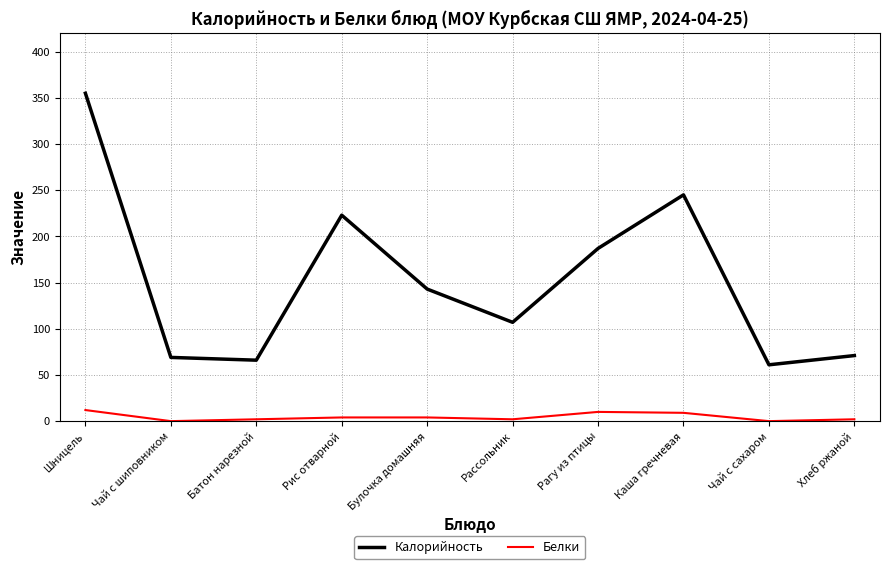

True or false: Белки and Калорийность intersect in this chart.

False